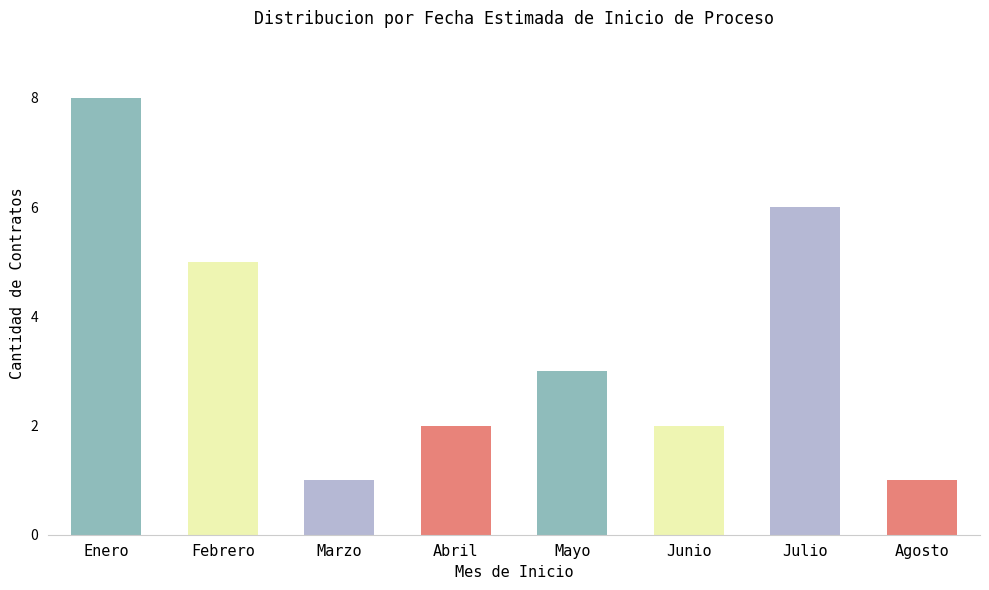

The value at Marzo is 2. True or false?

False